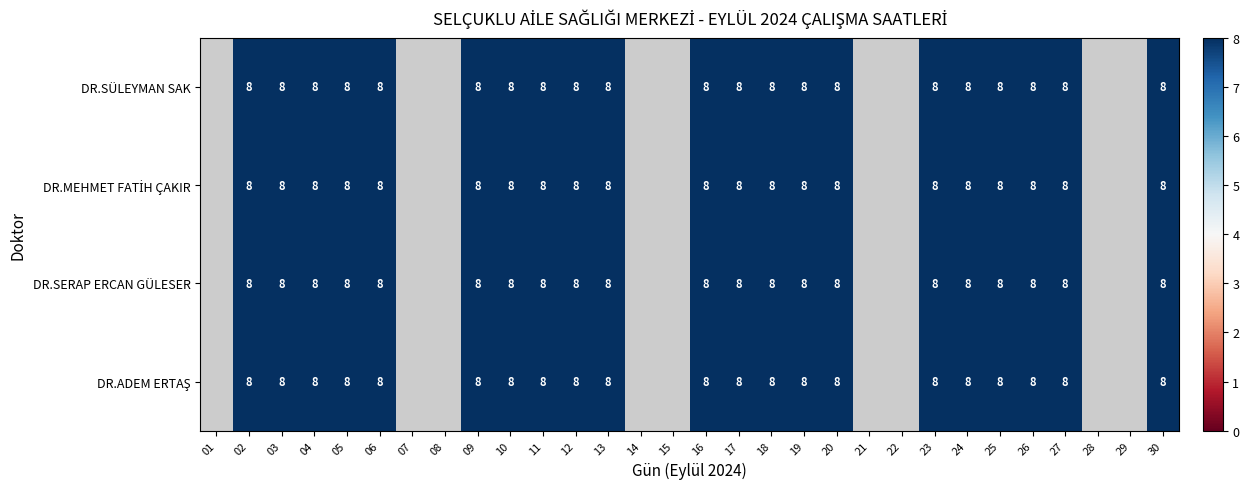

How many data points does each series have?

30